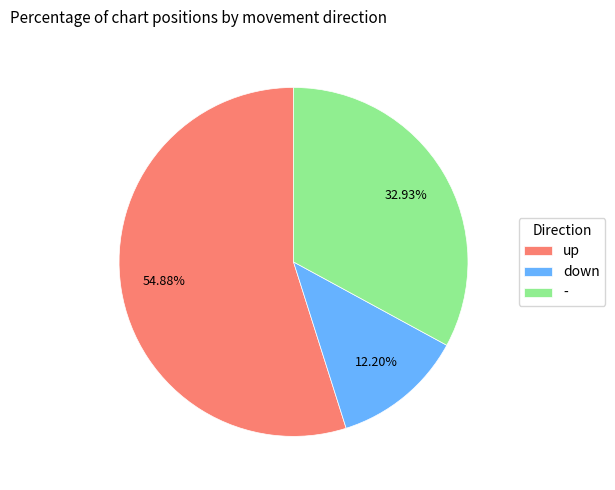

What percentage do - and up together represent?

87.8%